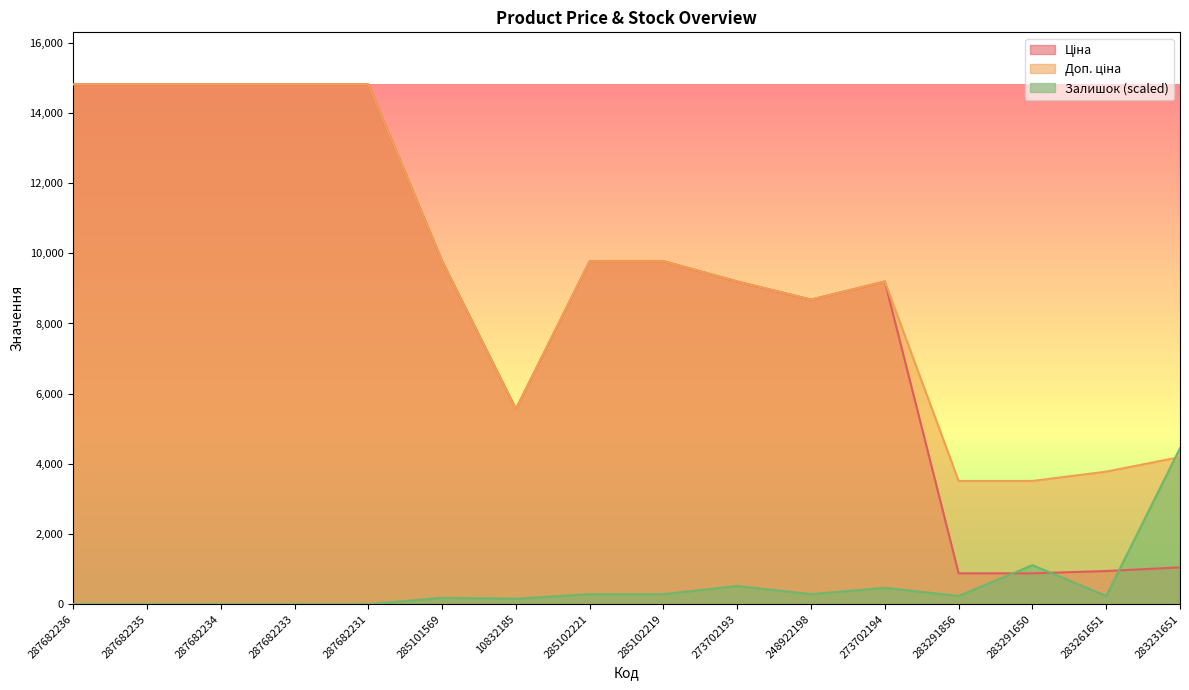

The Доп. ціна series shows 14817.6 at 287682231. True or false?

True